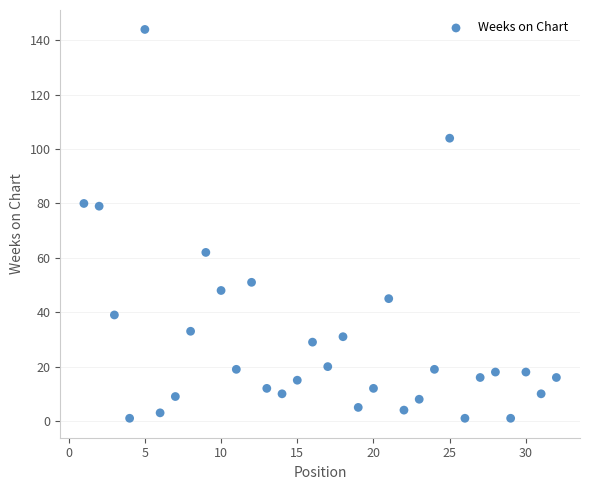

What is the range of X values (max minus min)?

31